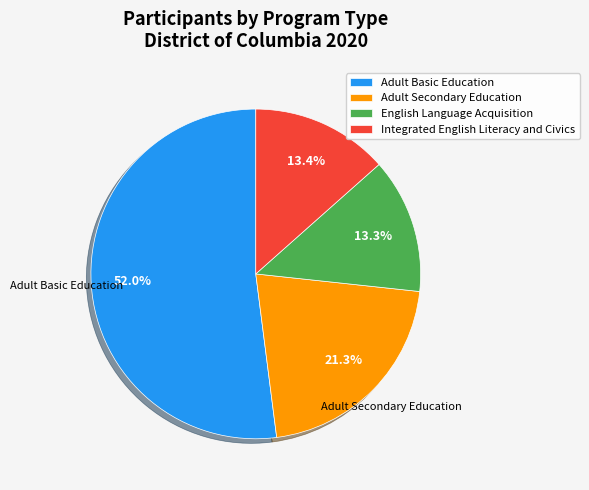

How much of the chart is everything except Adult Basic Education?

48.0%